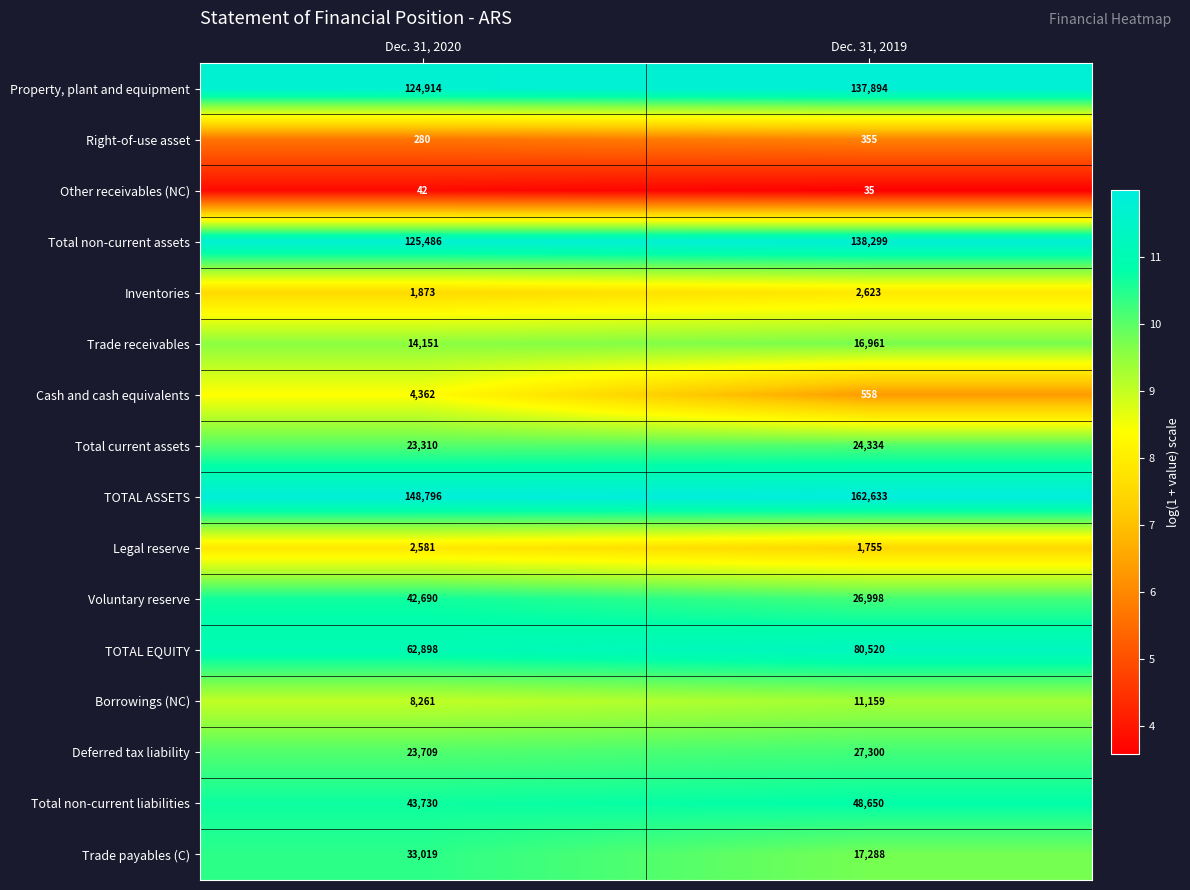

What is the lowest value of the Other receivables (NC) series?

35